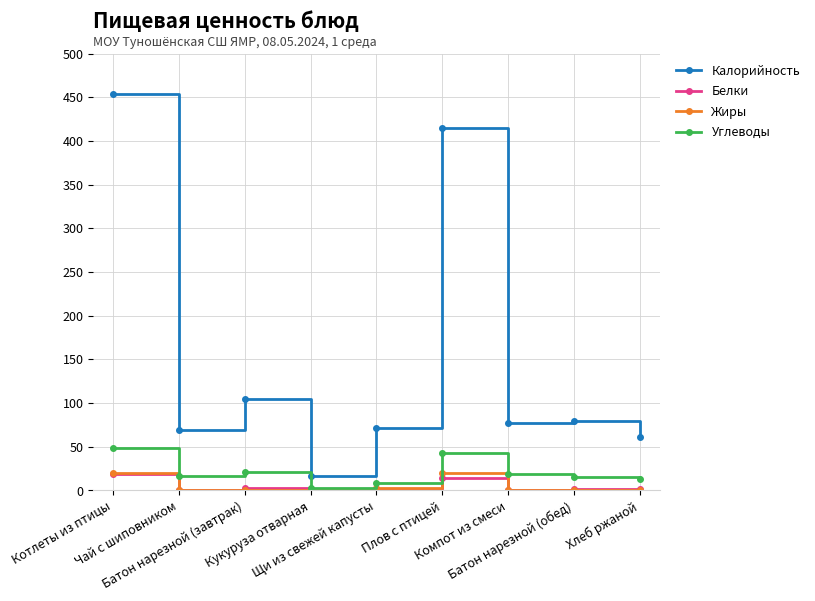

What is the maximum value shown in the chart?

454